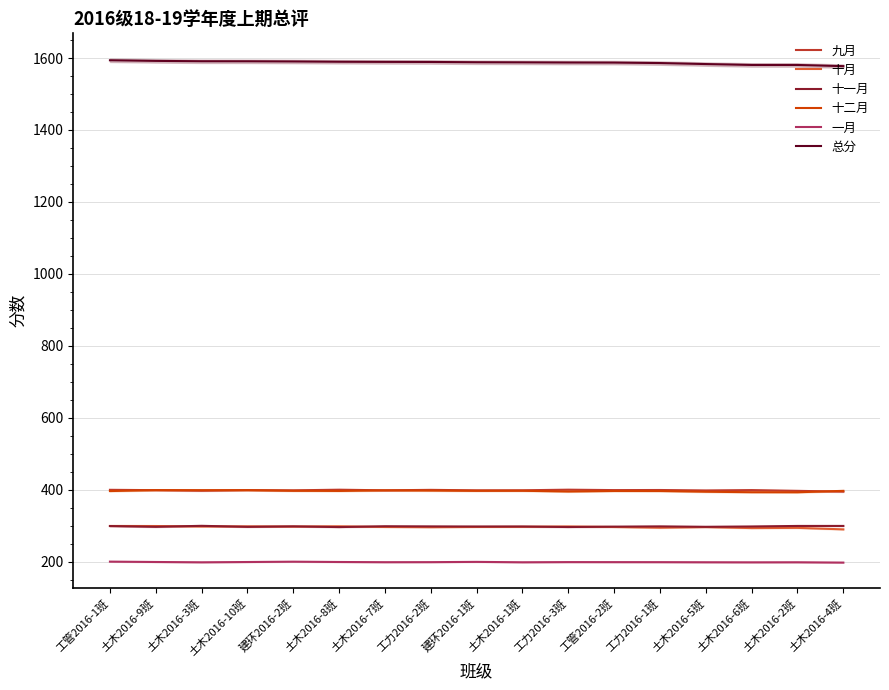

At which label is 十月 closest to 294?

土木2016-2班